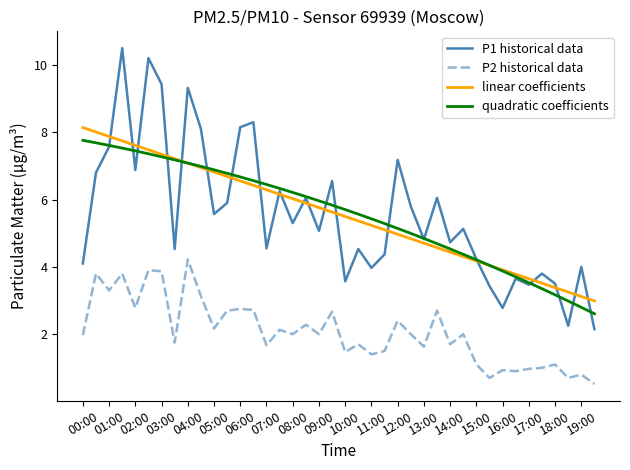

True or false: P2 historical data and quadratic coefficients cross at least once.

False